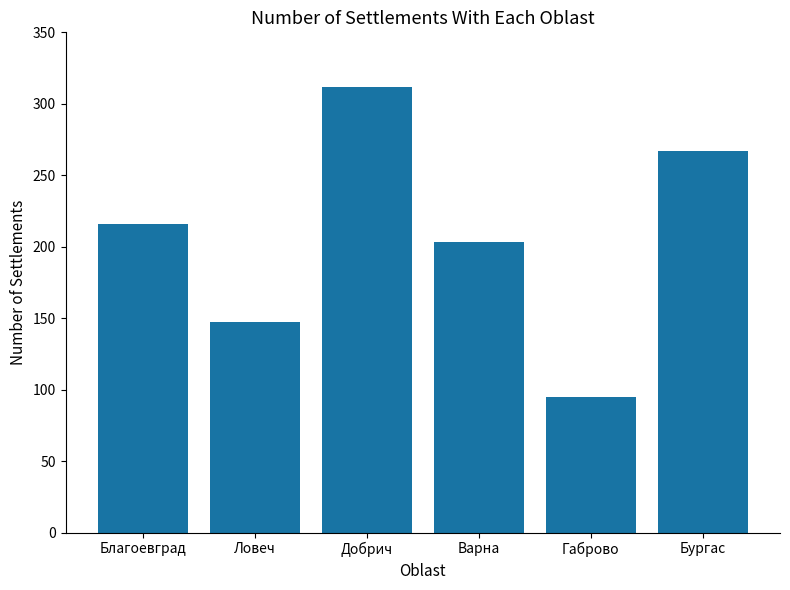

What is the greatest value displayed?

312